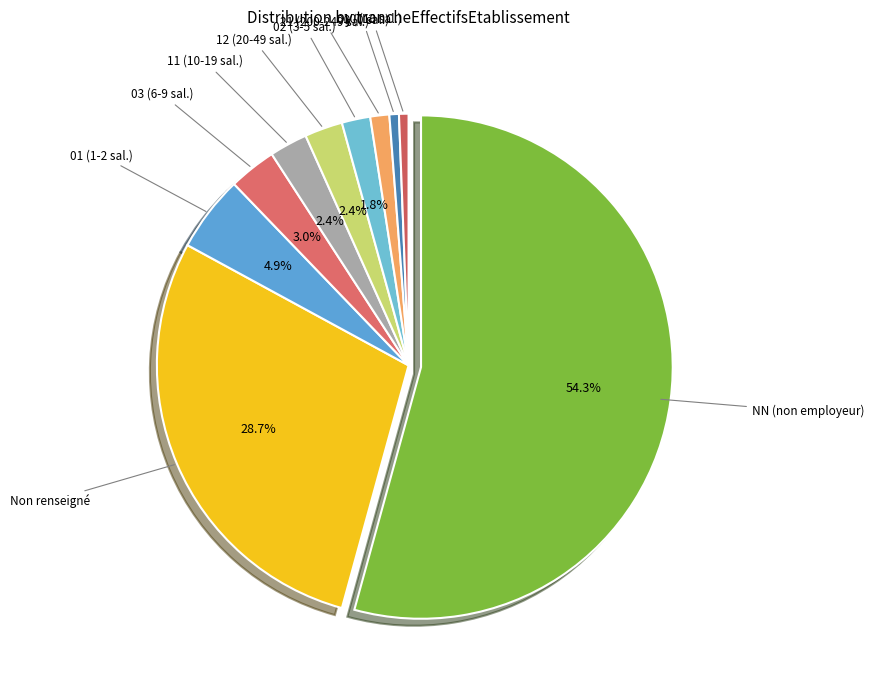

What percentage do 03 and 11 together represent?

5.5%